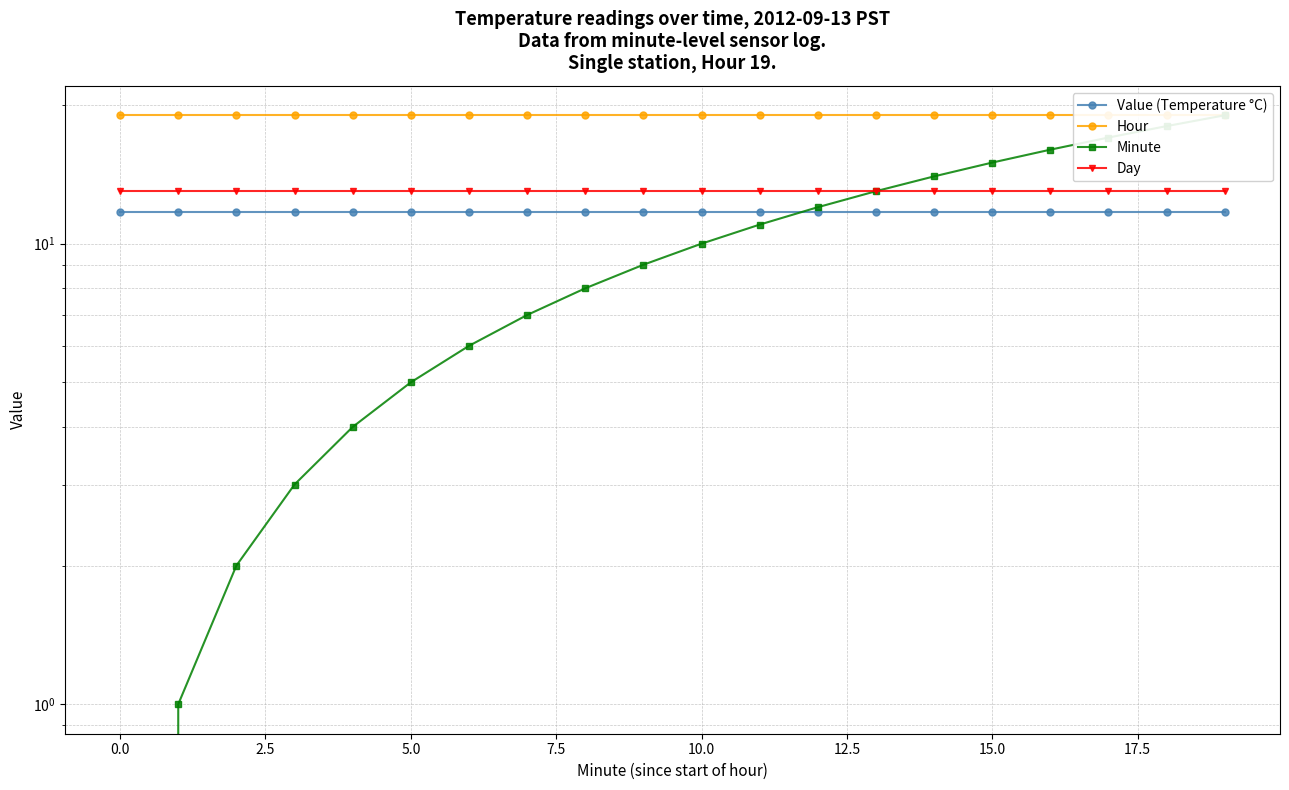

Reading right to left, transcribe all the data shown in this chart.

Value (Temperature °C): 11.7	11.7	11.7	11.7	11.7	11.7	11.7	11.7	11.7	11.7	11.7	11.7	11.7	11.7	11.7	11.7	11.7	11.7	11.7	11.7
Hour: 19.0	19.0	19.0	19.0	19.0	19.0	19.0	19.0	19.0	19.0	19.0	19.0	19.0	19.0	19.0	19.0	19.0	19.0	19.0	19.0
Minute: 19.0	18.0	17.0	16.0	15.0	14.0	13.0	12.0	11.0	10.0	9.0	8.0	7.0	6.0	5.0	4.0	3.0	2.0	1.0	0.0
Day: 13.0	13.0	13.0	13.0	13.0	13.0	13.0	13.0	13.0	13.0	13.0	13.0	13.0	13.0	13.0	13.0	13.0	13.0	13.0	13.0